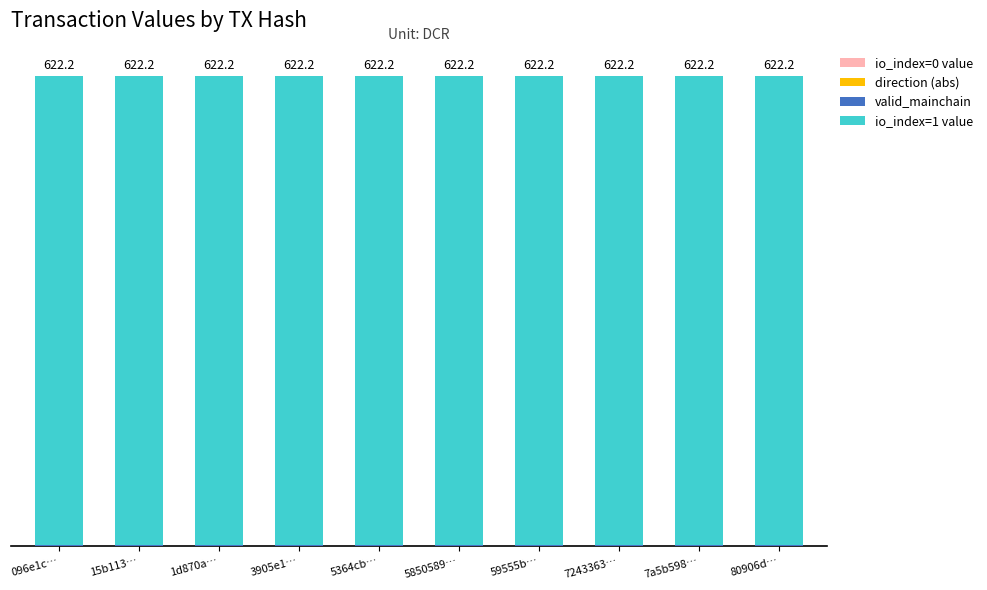

List the series in order of their peak value, lowest first.

io_index=0 value, direction (abs), valid_mainchain, io_index=1 value